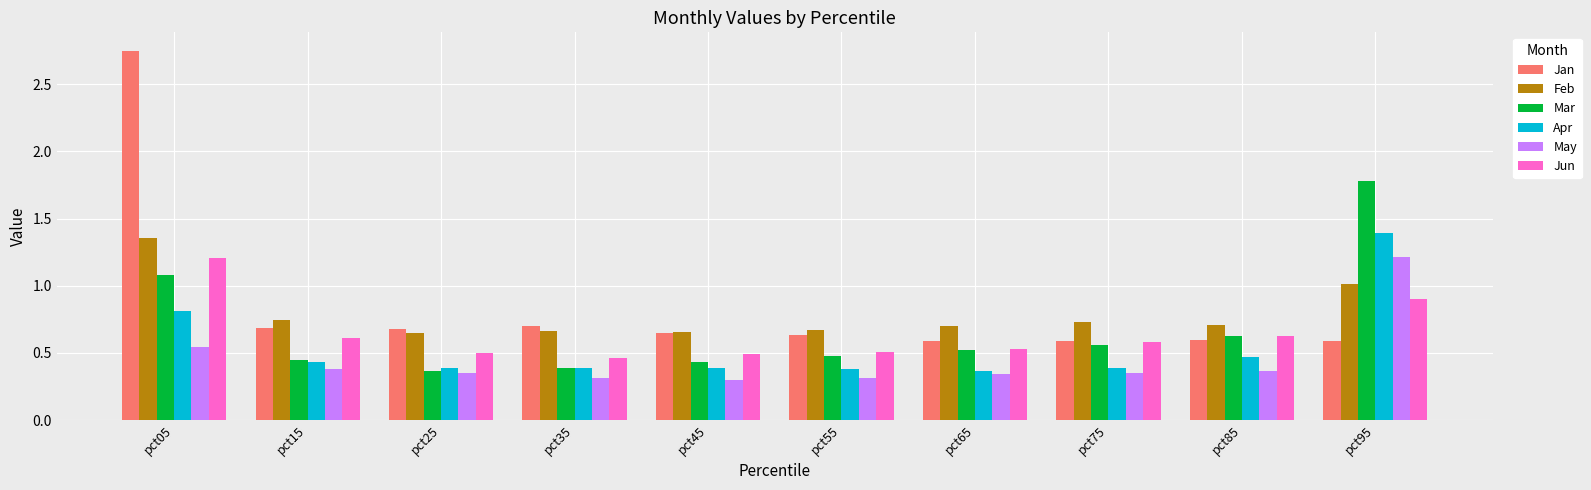

How many bars are there in total?

60